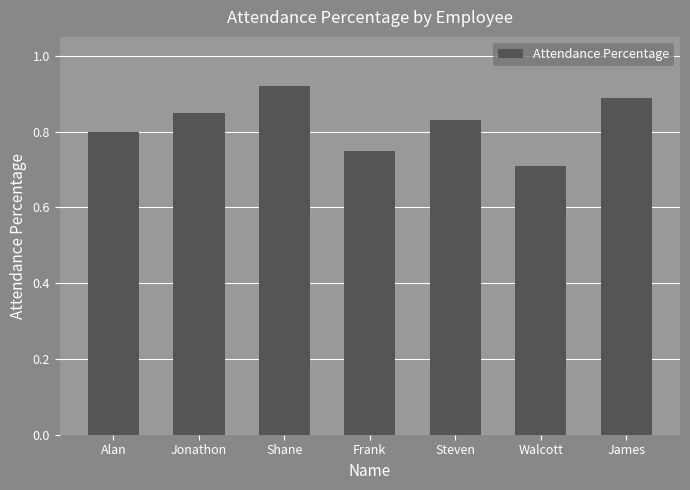

The value at James is 1.2. True or false?

False